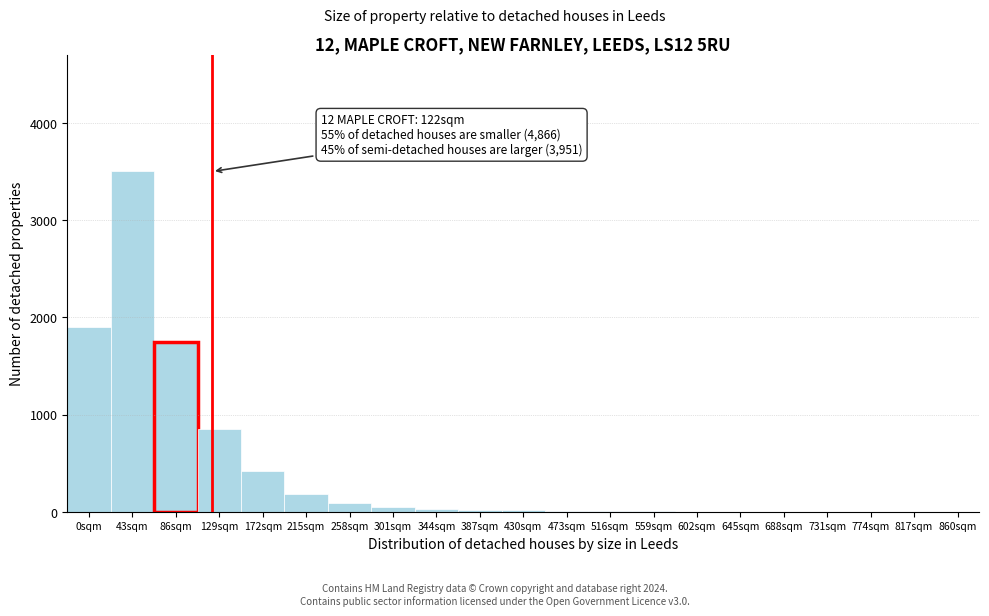

What is the greatest value displayed?

3500